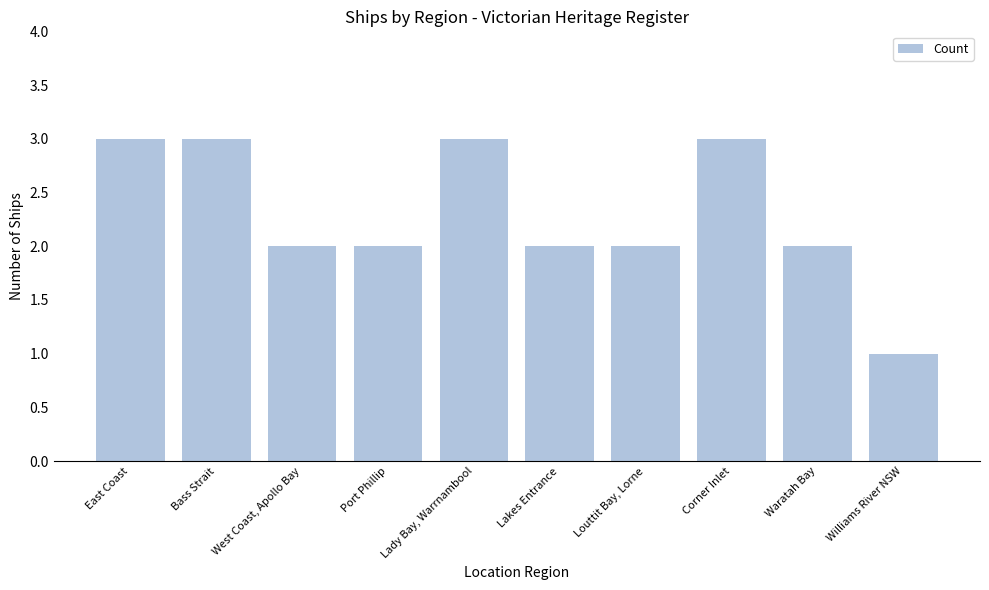

What is the label of the 3rd bar from the right?

Corner Inlet